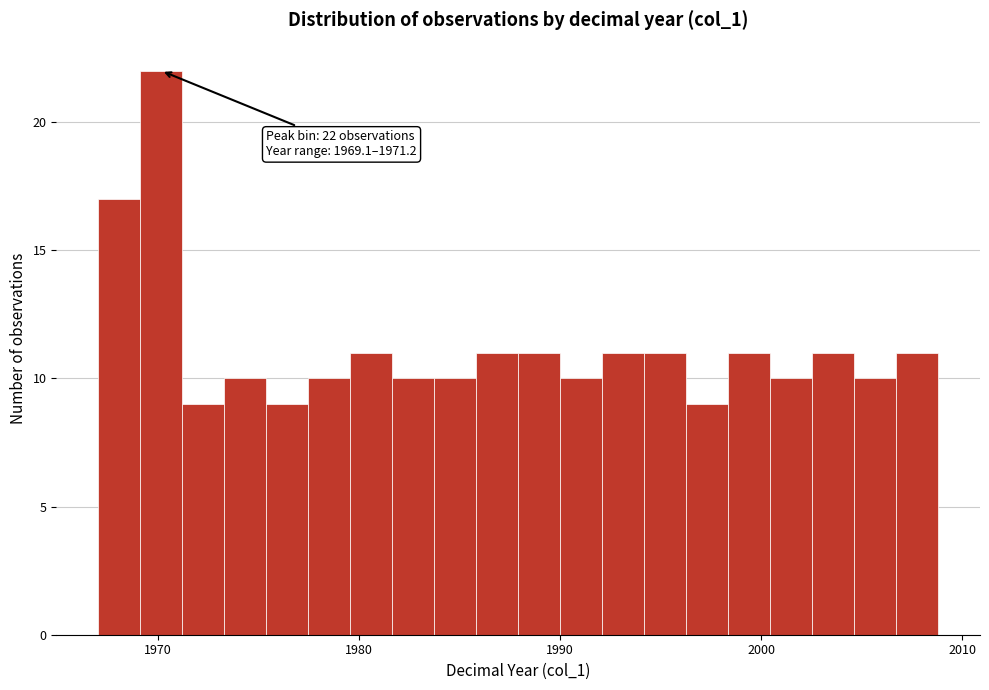

Around what value on the x-axis is the tallest bar? Give the approximate position of its centre, as read against the axis.

1970